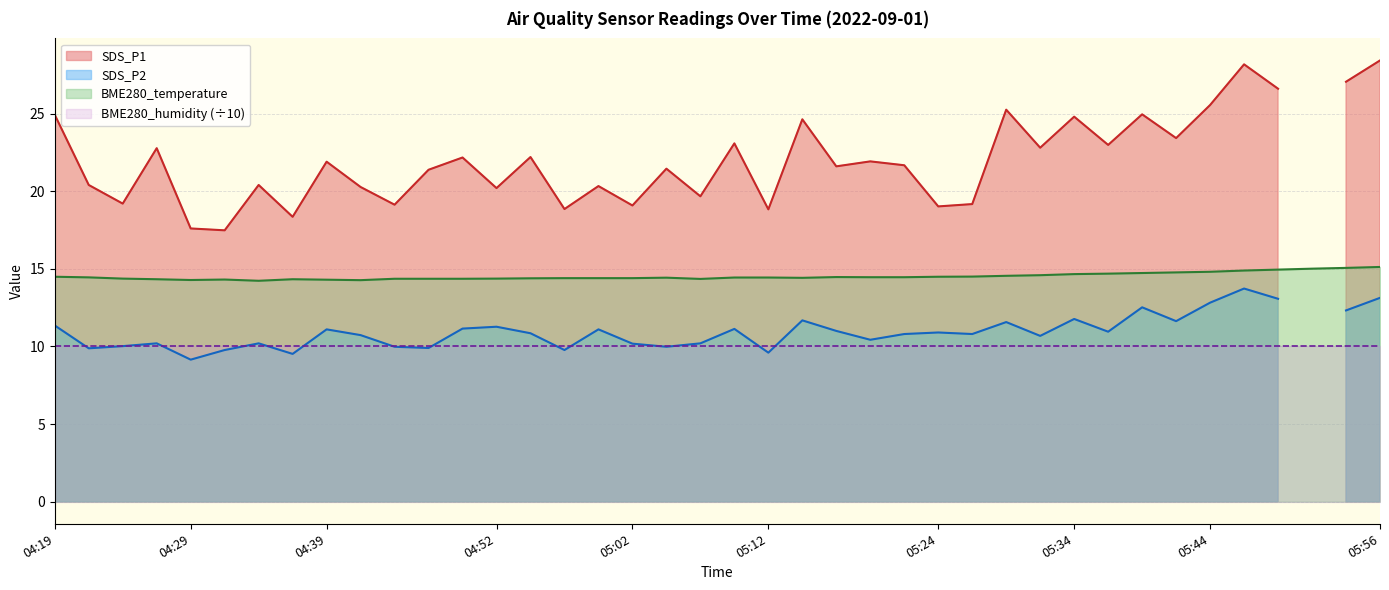

What position from the left is 04:22?

2